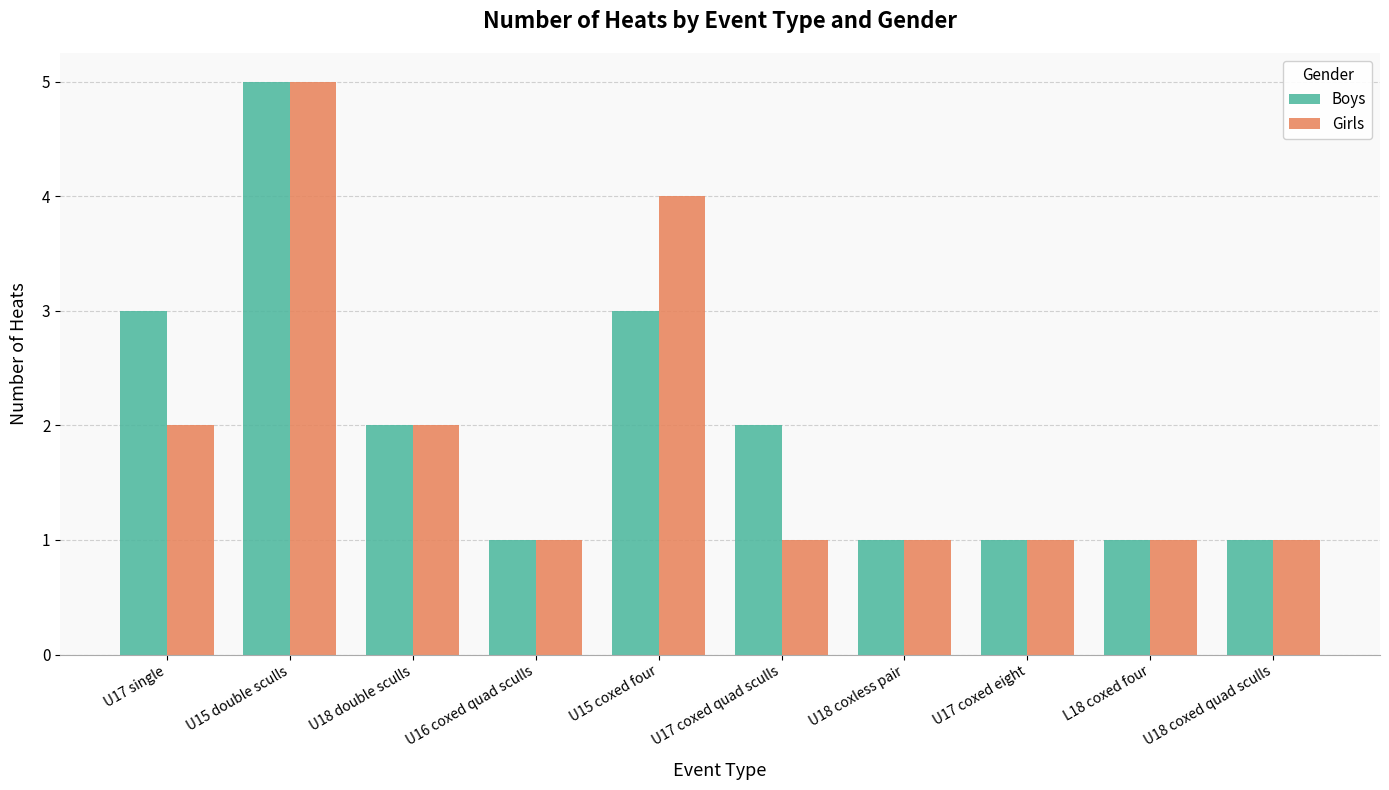

What is the average value of the Boys series?

2